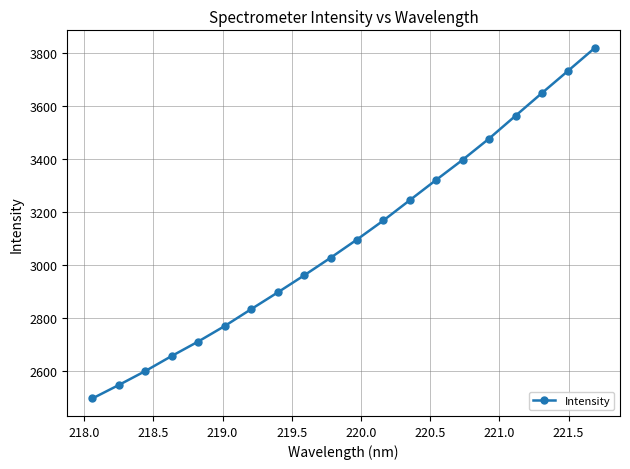

What is the value of the 18th point from the left?

3647.9